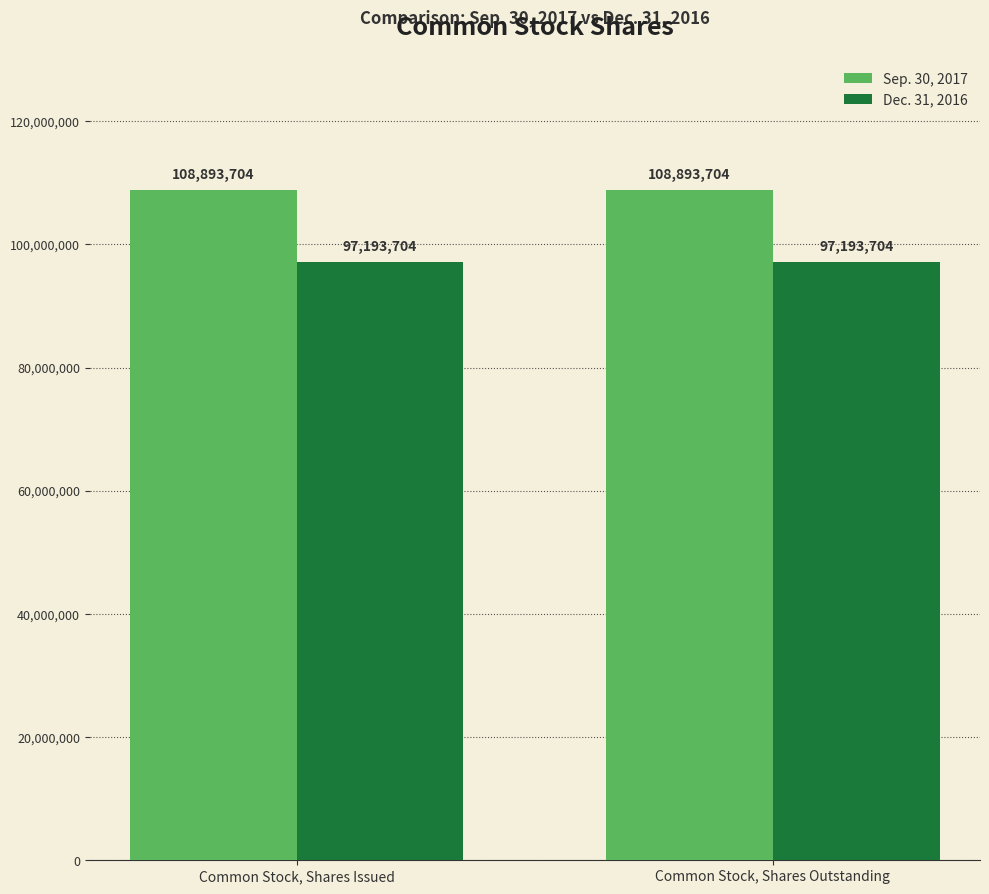

Count the number of data series in this chart.

2